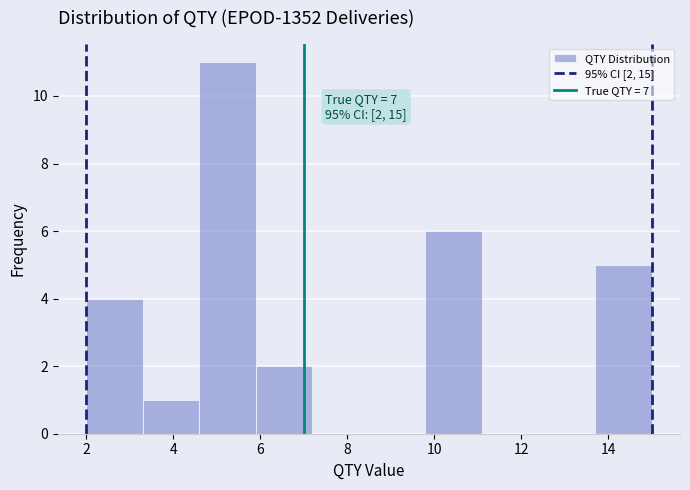

Which range on the x-axis has the tallest bar?

4.6 to 5.9